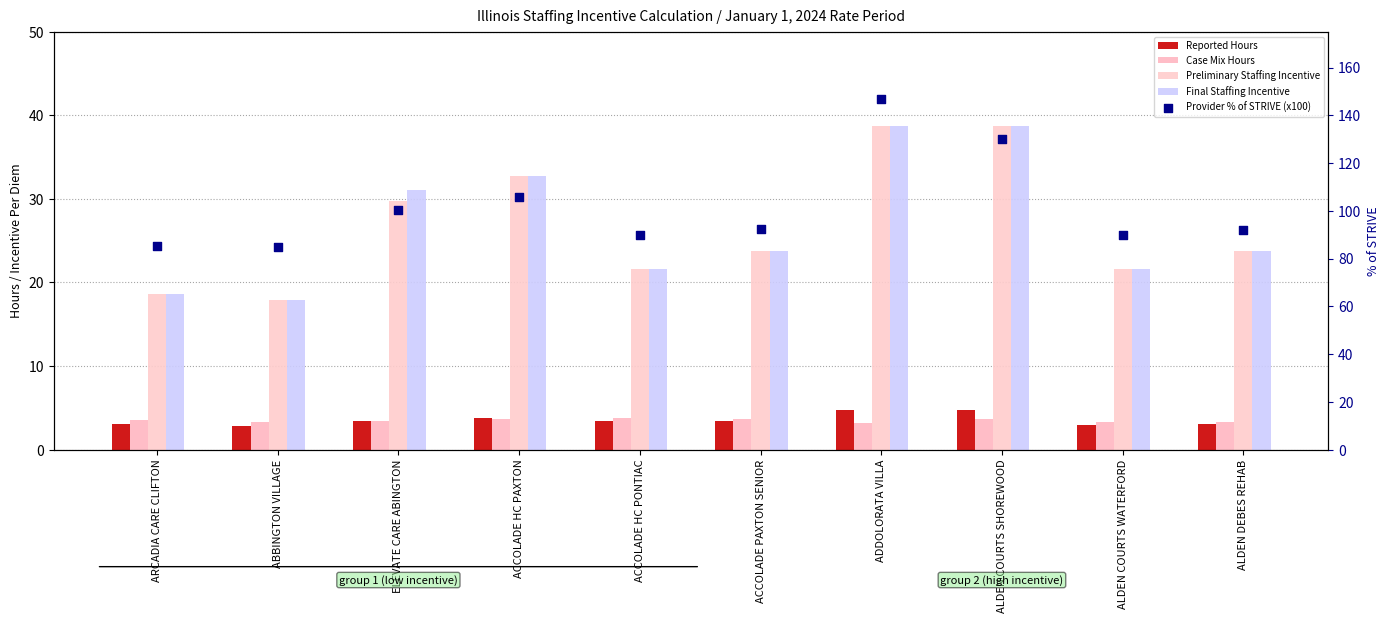

Which series contains the lowest Y value?

Reported Hours